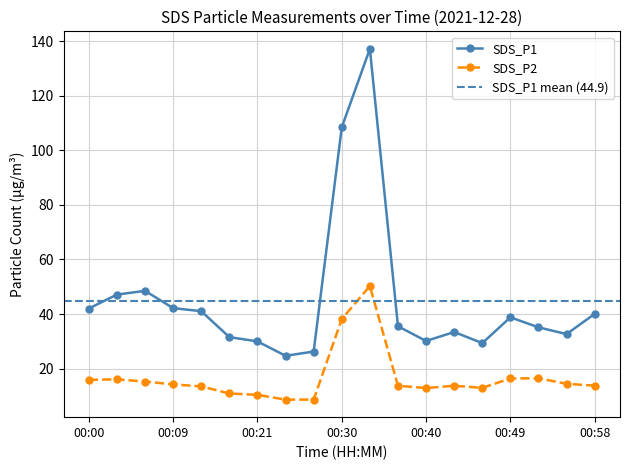

Where is the first local maximum for SDS_P1?

00:06